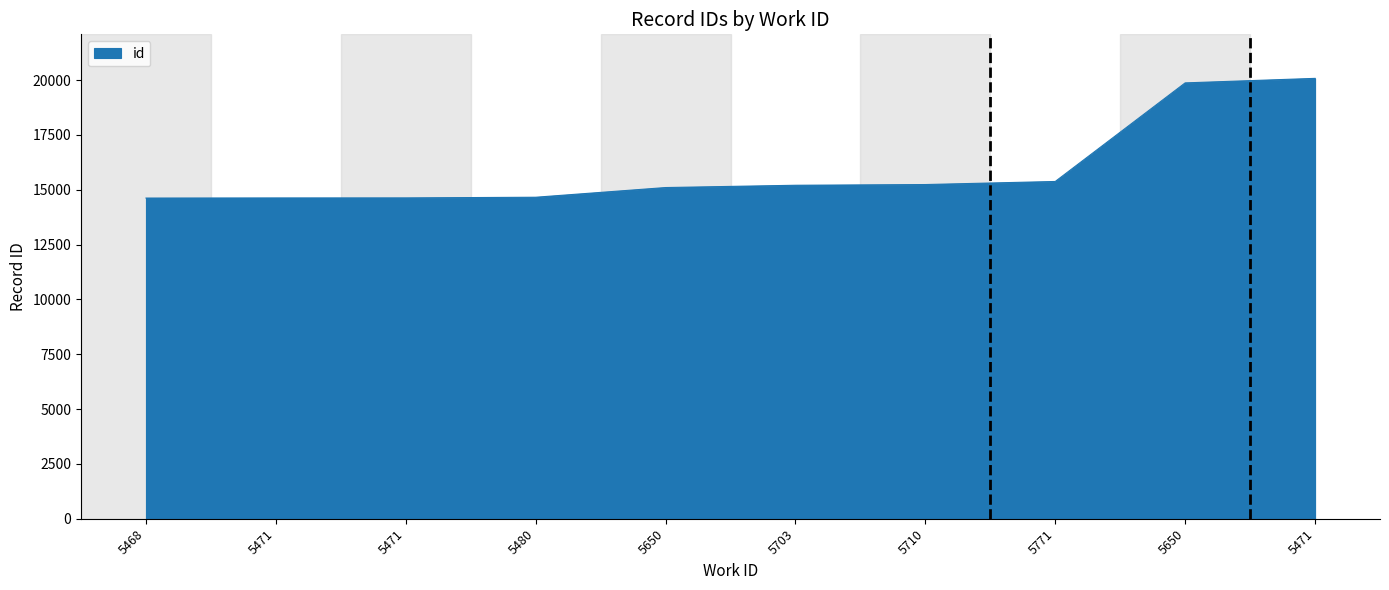

What is the approximate value at 5771?

15378